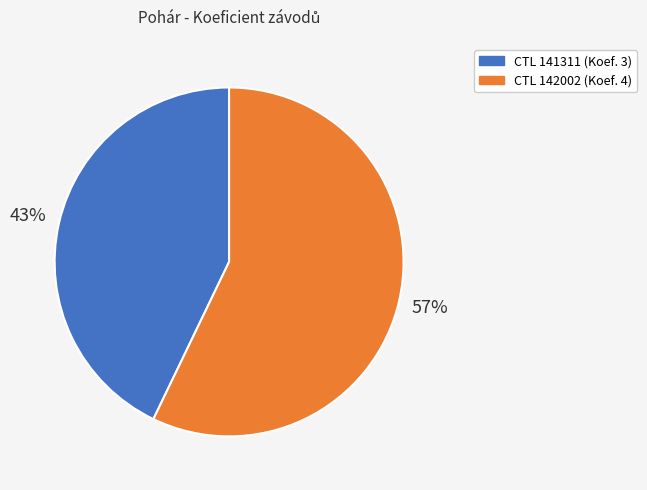

Is there a majority slice in this chart?

Yes